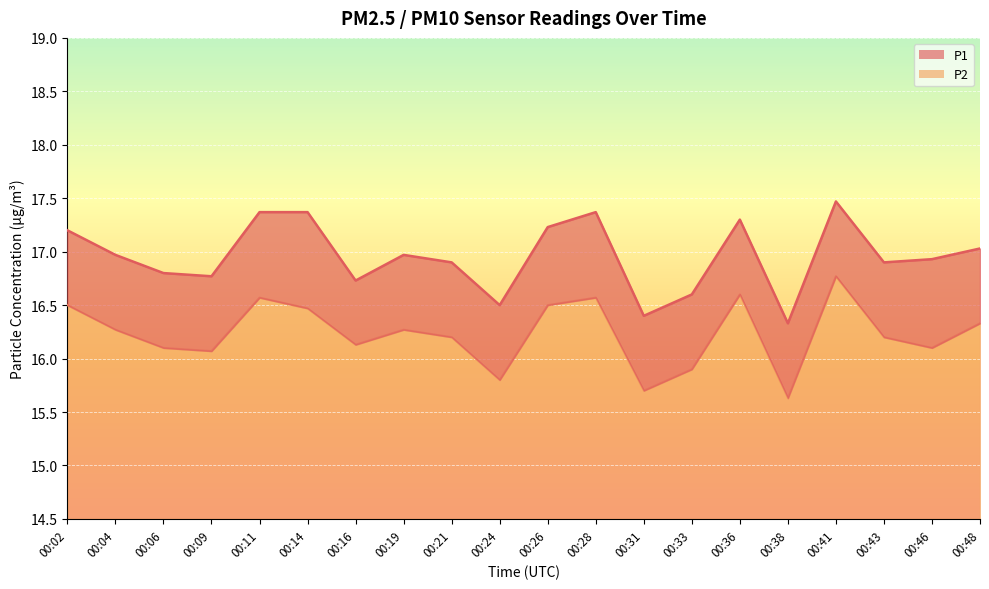

What is the difference between the second highest and minimum values in the P1 series?

1.0